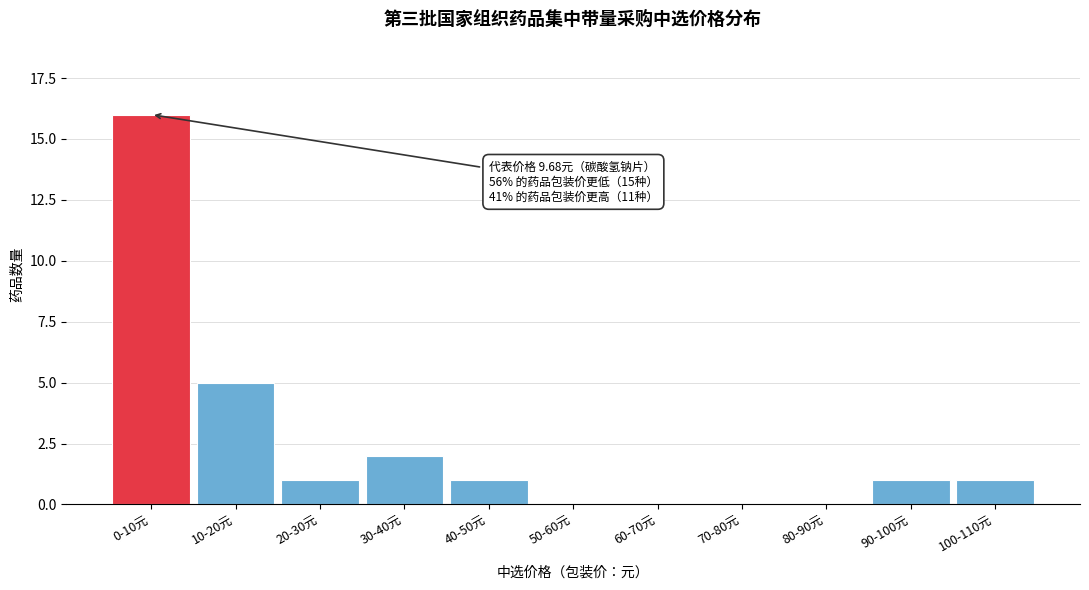

Reading left to right, what are all the values shown in this chart?

0-10元=16	10-20元=5	20-30元=1	30-40元=2	40-50元=1	50-60元=0	60-70元=0	70-80元=0	80-90元=0	90-100元=1	100-110元=1